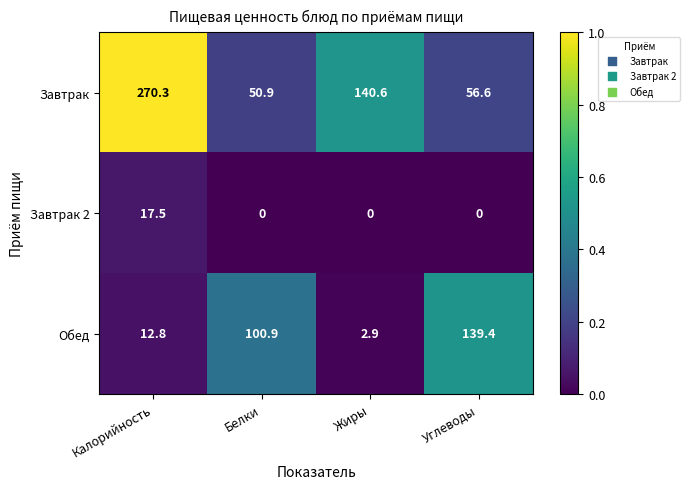

Reading right to left, what are all the values shown in this chart?

Завтрак: Углеводы=56.6	Жиры=140.6	Белки=50.9	Калорийность=270.3
Завтрак 2: Углеводы=0.0	Жиры=0.0	Белки=0.0	Калорийность=17.5
Обед: Углеводы=139.4	Жиры=2.9	Белки=100.9	Калорийность=12.8